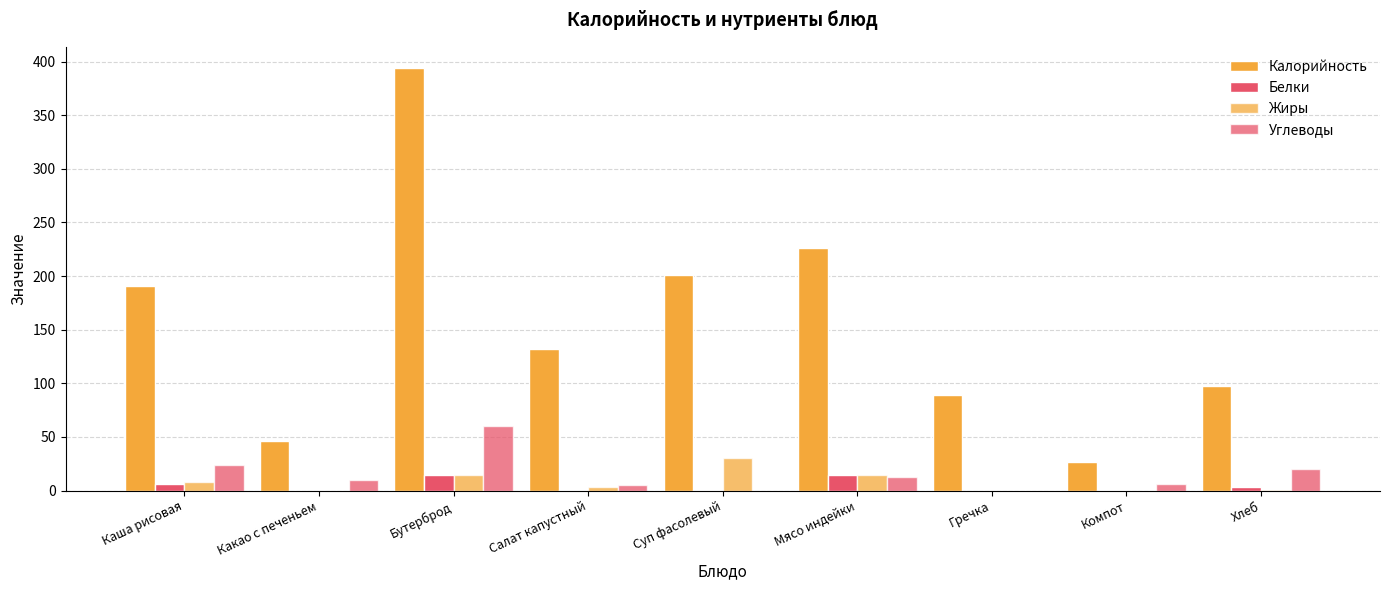

Read the Углеводы value at Салат капустный.

4.9